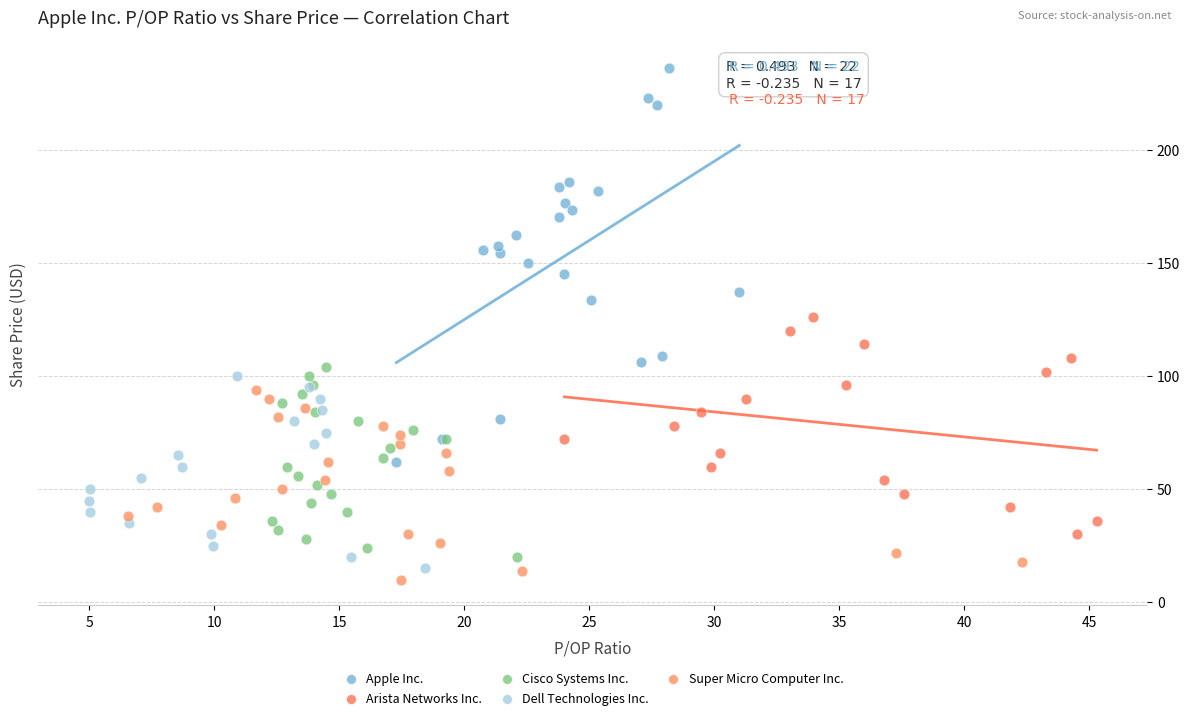

Which series contains the highest Y value?

Apple Inc.